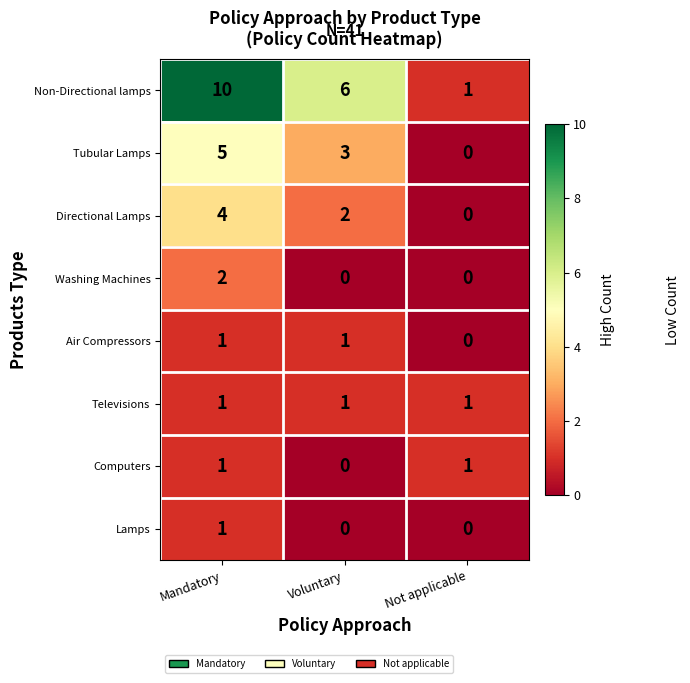

What is the sum of all Non-Directional lamps values?

17